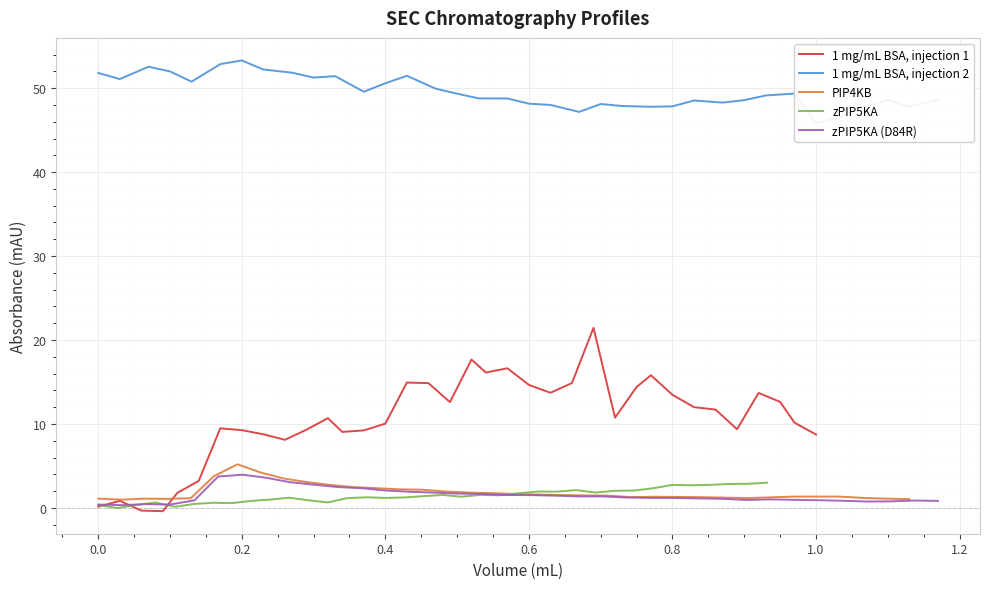

True or false: 1 mg/mL BSA, injection 2 and zPIP5KA cross at least once.

False